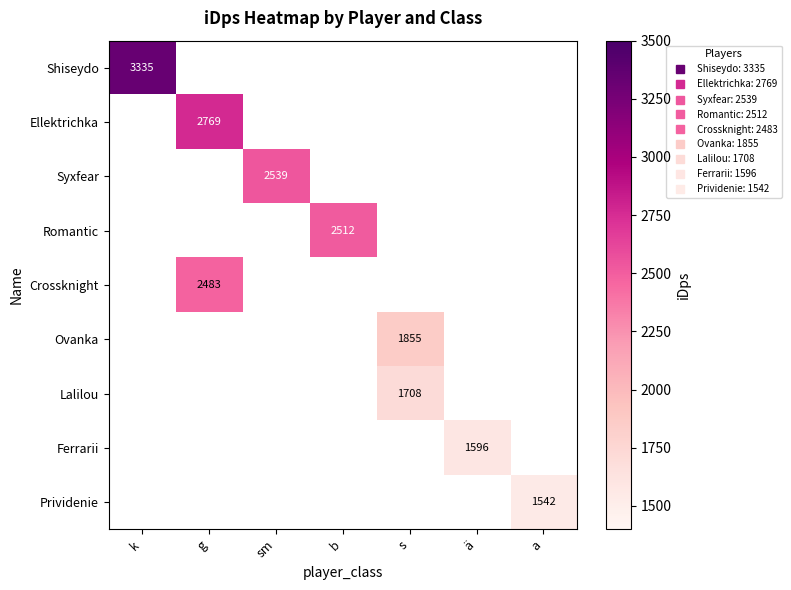

How many data points does each series have?

7